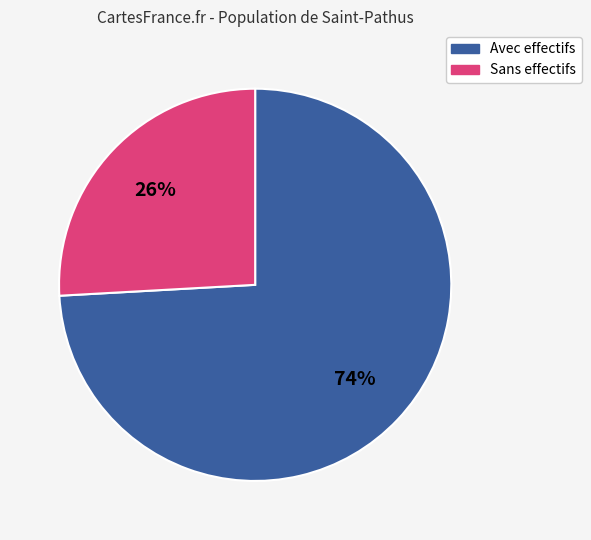

To the nearest percent, what is the average slice percentage?

50%